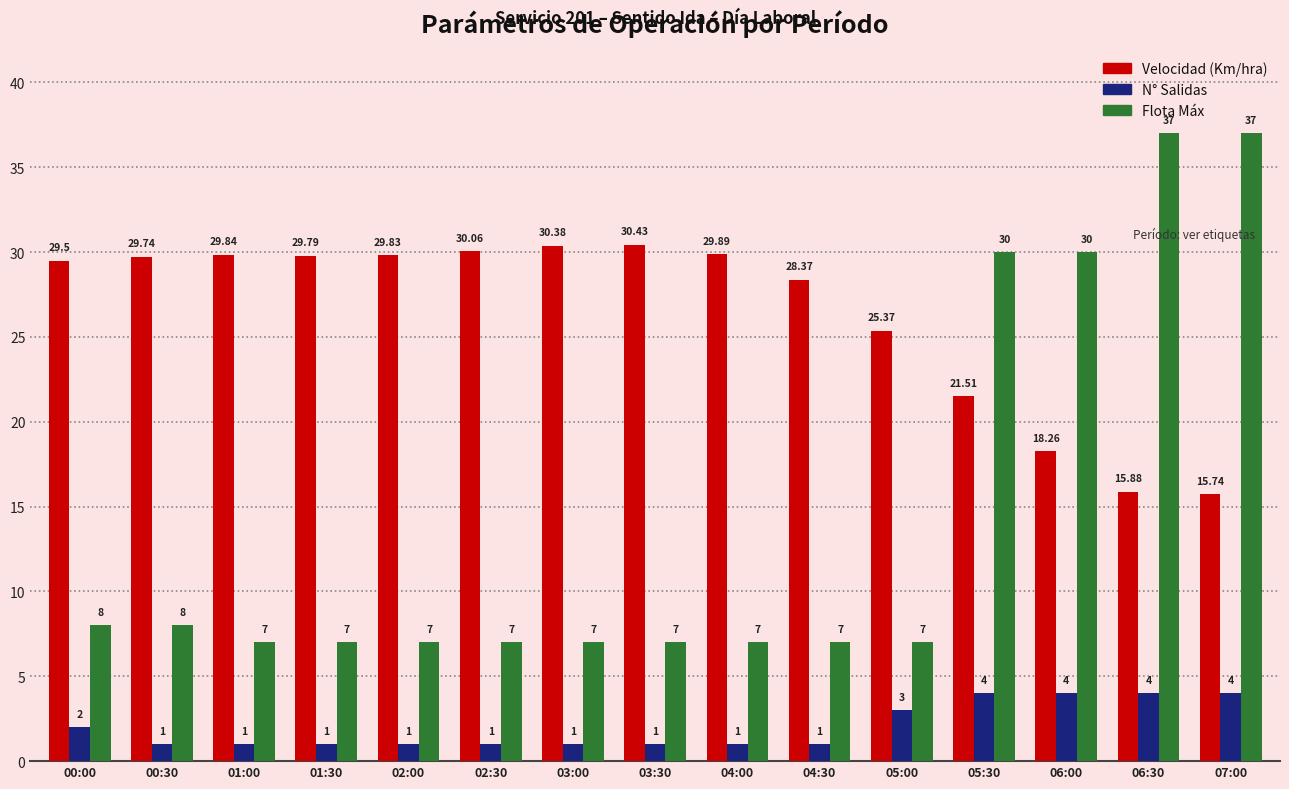

How many distinct data groups are displayed?

3